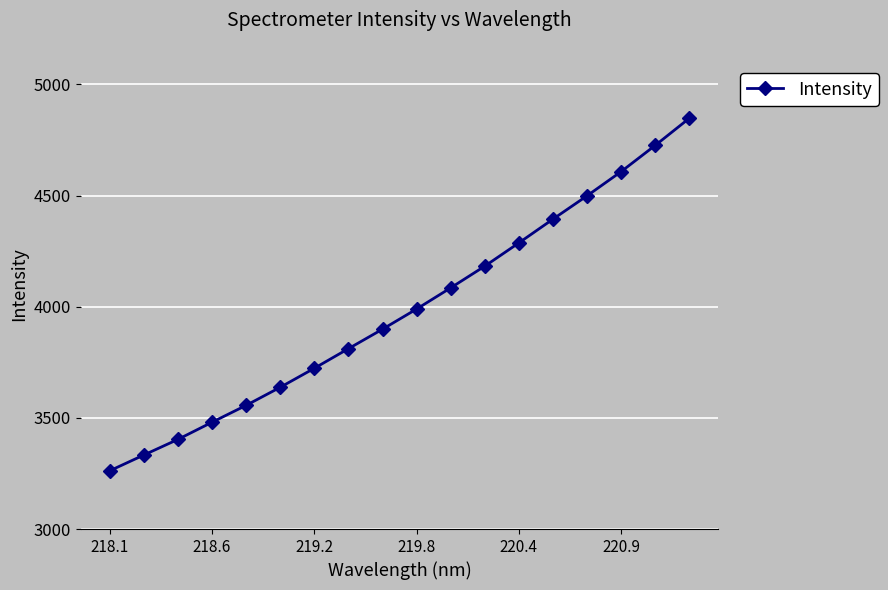

What is the difference between the maximum and minimum values?

1585.6